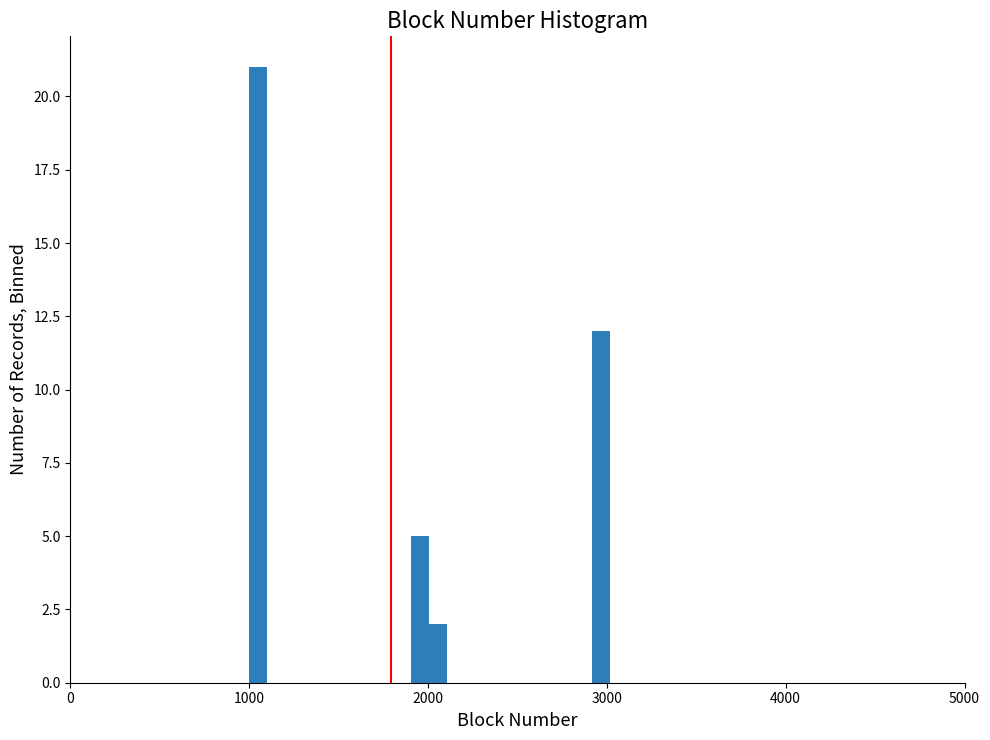

Around what value on the x-axis is the tallest bar? Give the approximate position of its centre, as read against the axis.

1100